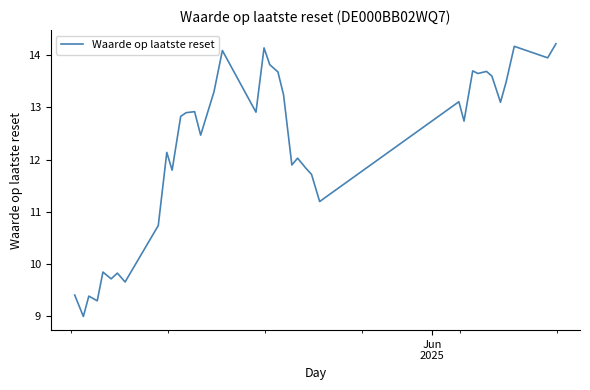

What is the smallest value displayed?

9.0